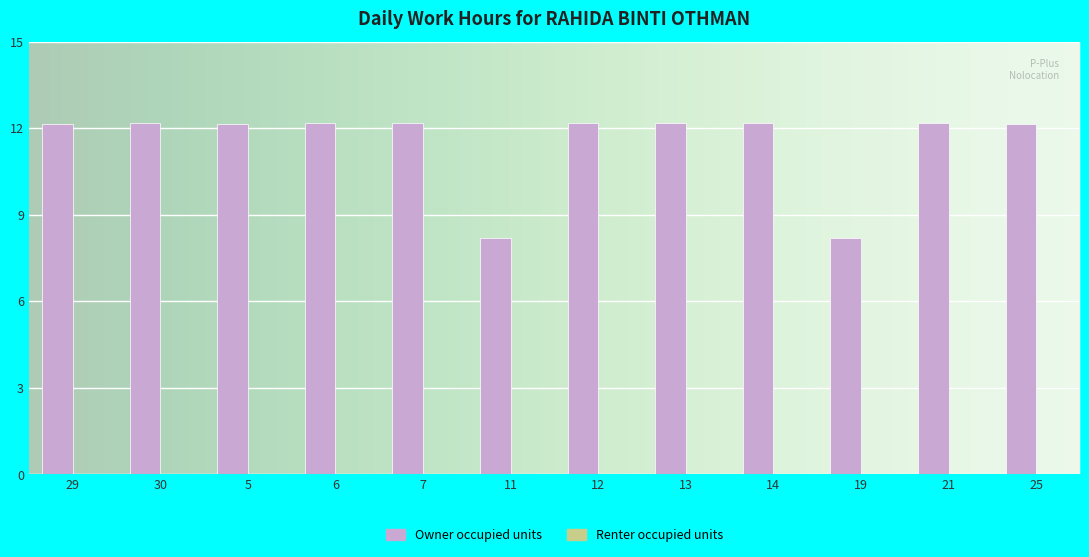

What is the value of the 1st bar from the left?

12.2